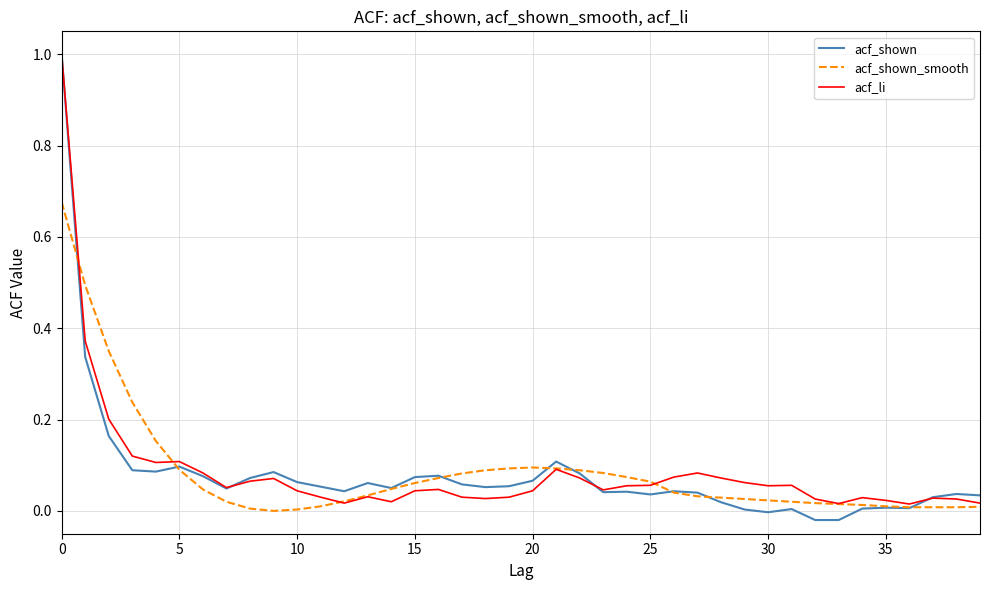

At how many categories does at least one series exceed 0?

40